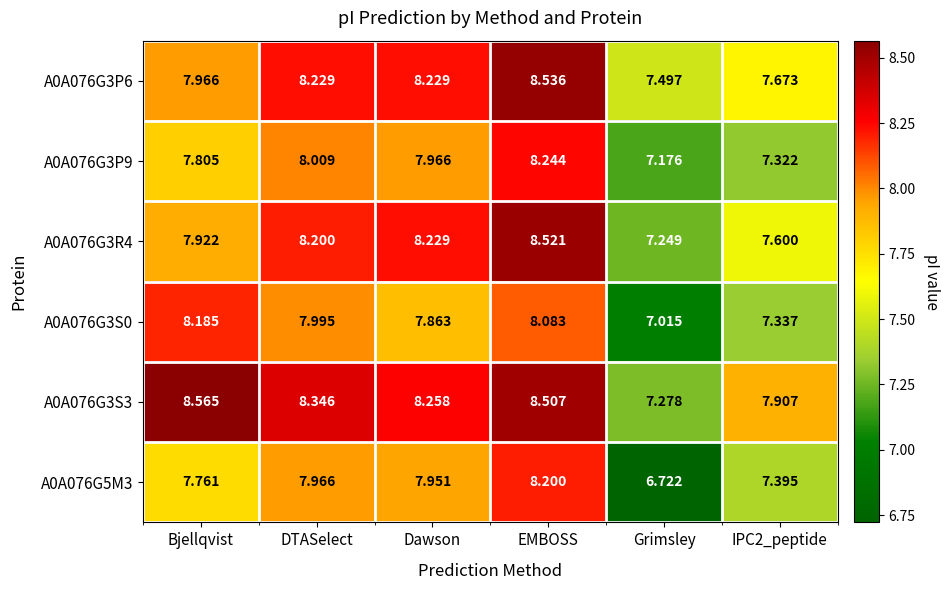

How many data points does each series have?

6